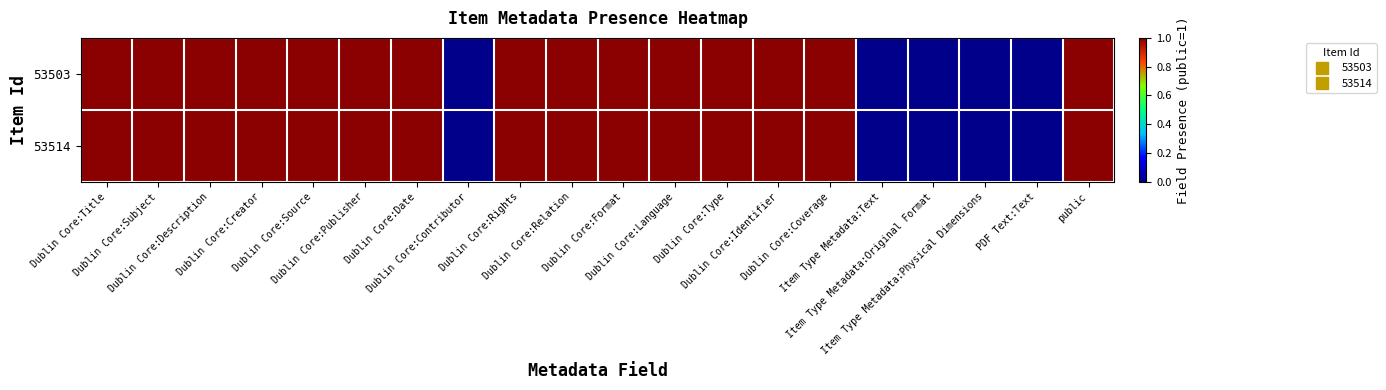

At which category is the sum across all series the highest?

Dublin Core:Title